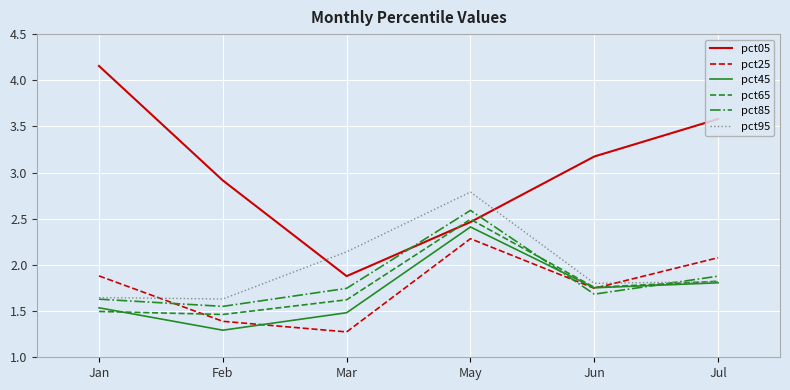

Count the pct65 values in the range 1 to 2.

5